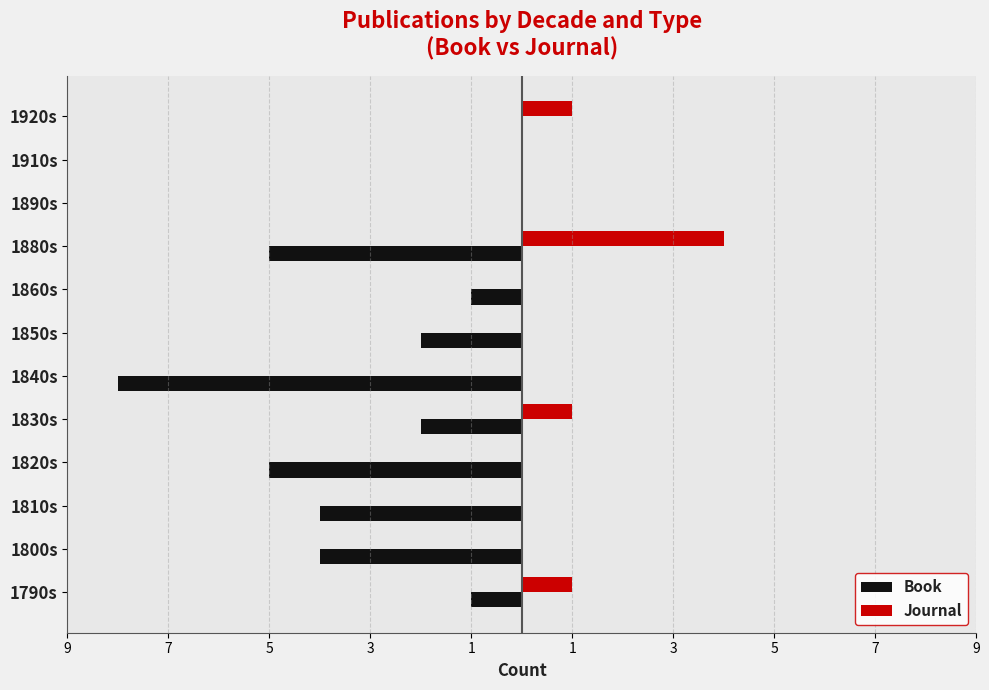

What are all the series names shown in the legend?

Book, Journal